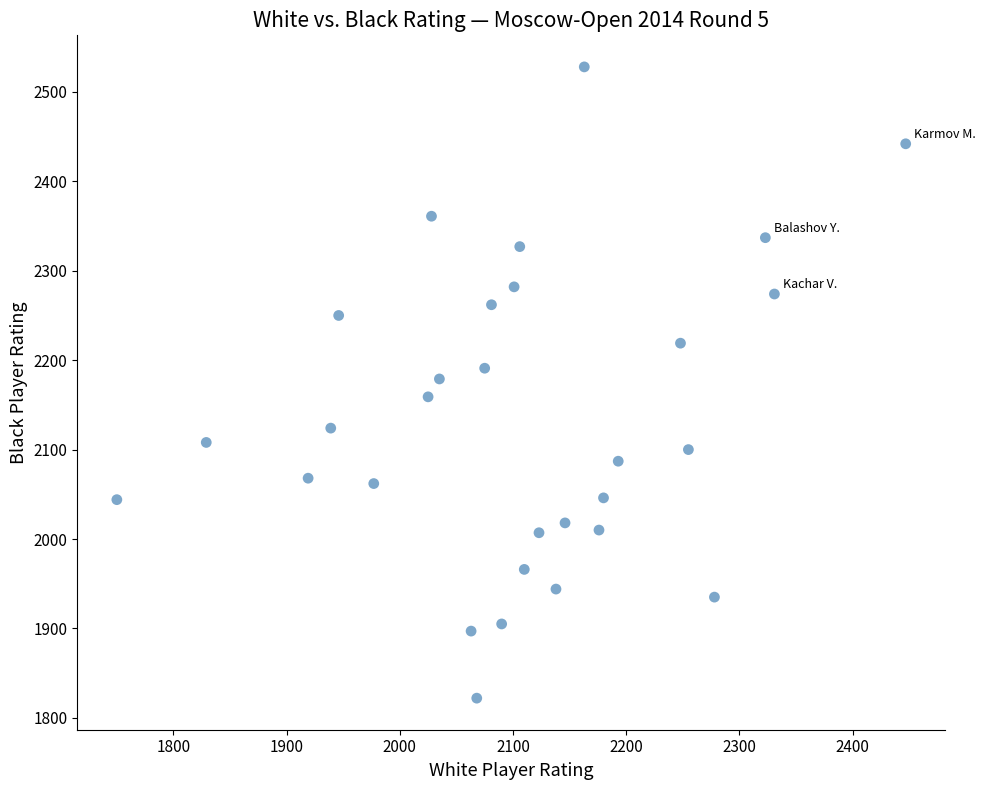

What is the range of Y values (max minus min)?

706